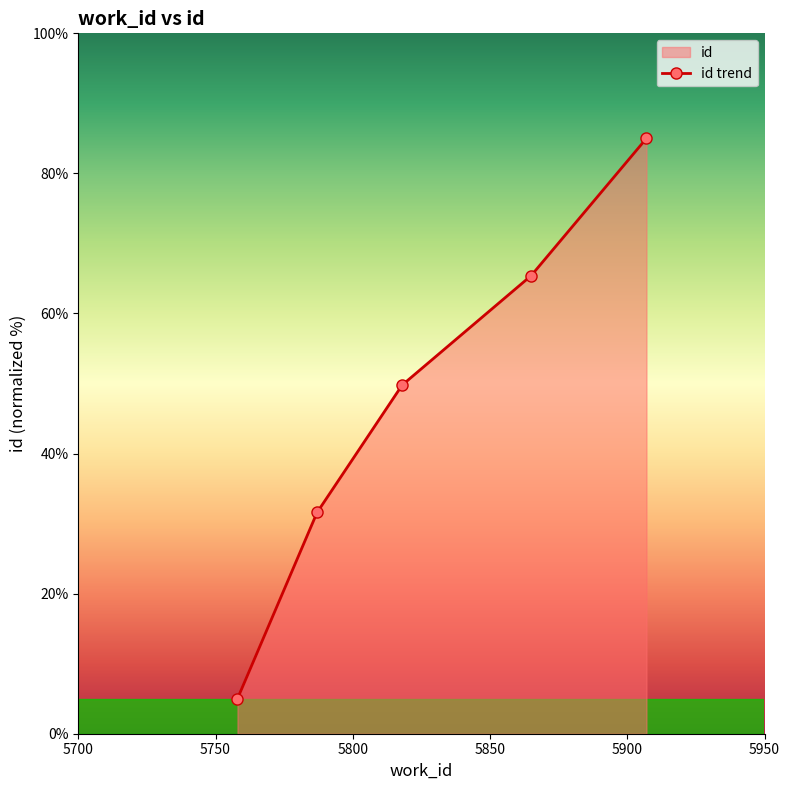

Which has a higher value, 5865 or 5787?

5865